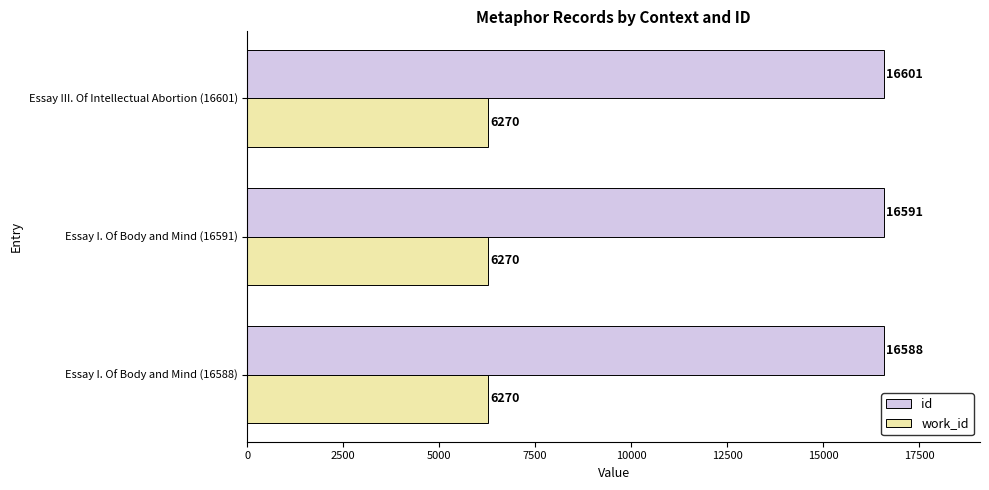

What is the maximum value shown in the chart?

16601